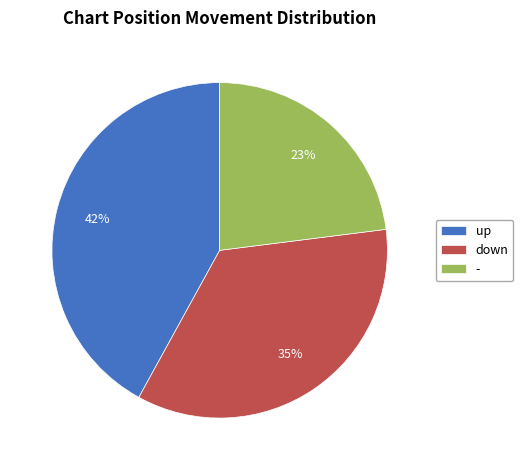

Does any single category account for the majority?

No